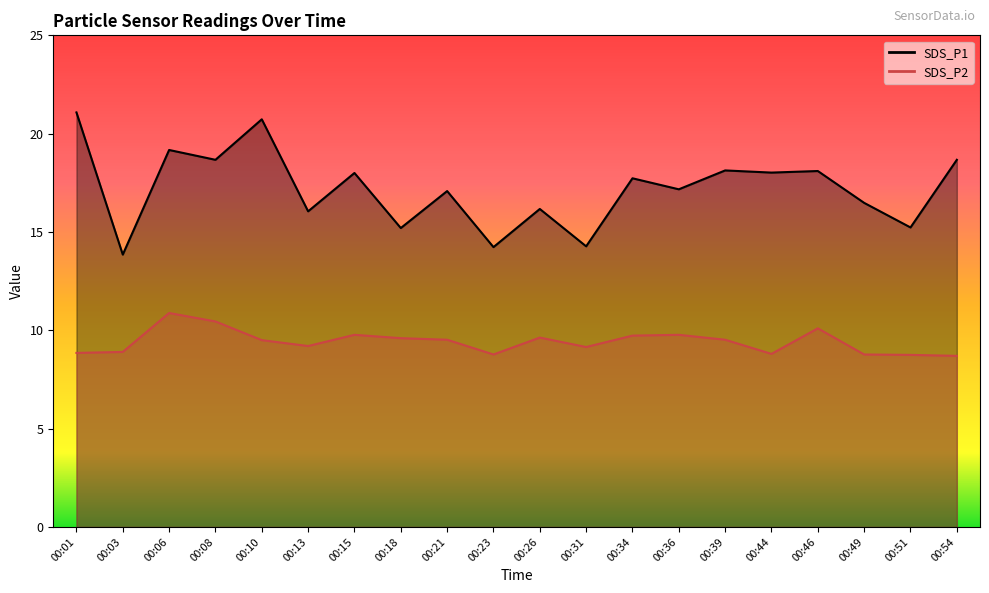

Rank the series by their maximum value, from highest to lowest.

SDS_P1, SDS_P2